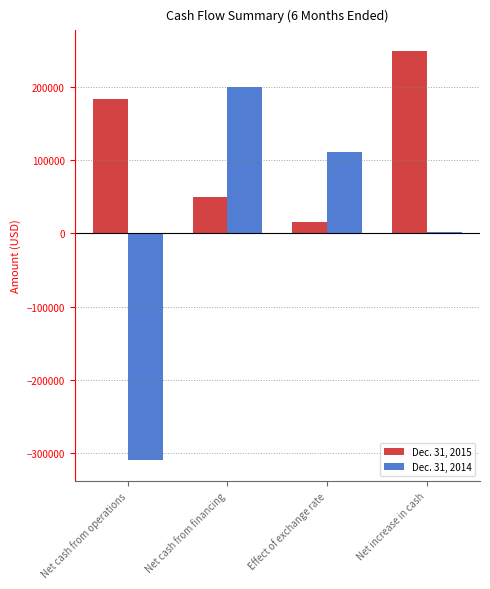

Which series has the largest total across all categories?

Dec. 31, 2015